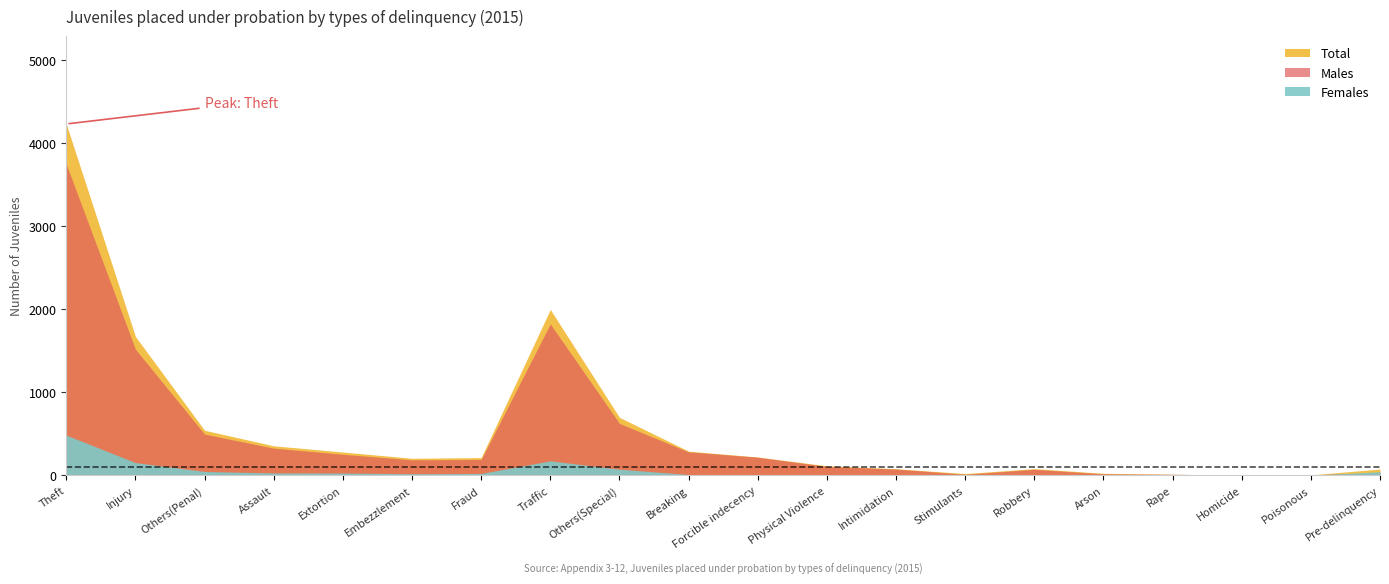

Rank the categories by Females value from highest to lowest.

Theft, Traffic, Injury, Others(Special), Others(Penal), Pre-delinquency, Assault, Extortion, Fraud, Embezzlement, Breaking, Stimulants, Robbery, Physical Violence, Arson, Intimidation, Forcible indecency, Rape, Homicide, Poisonous